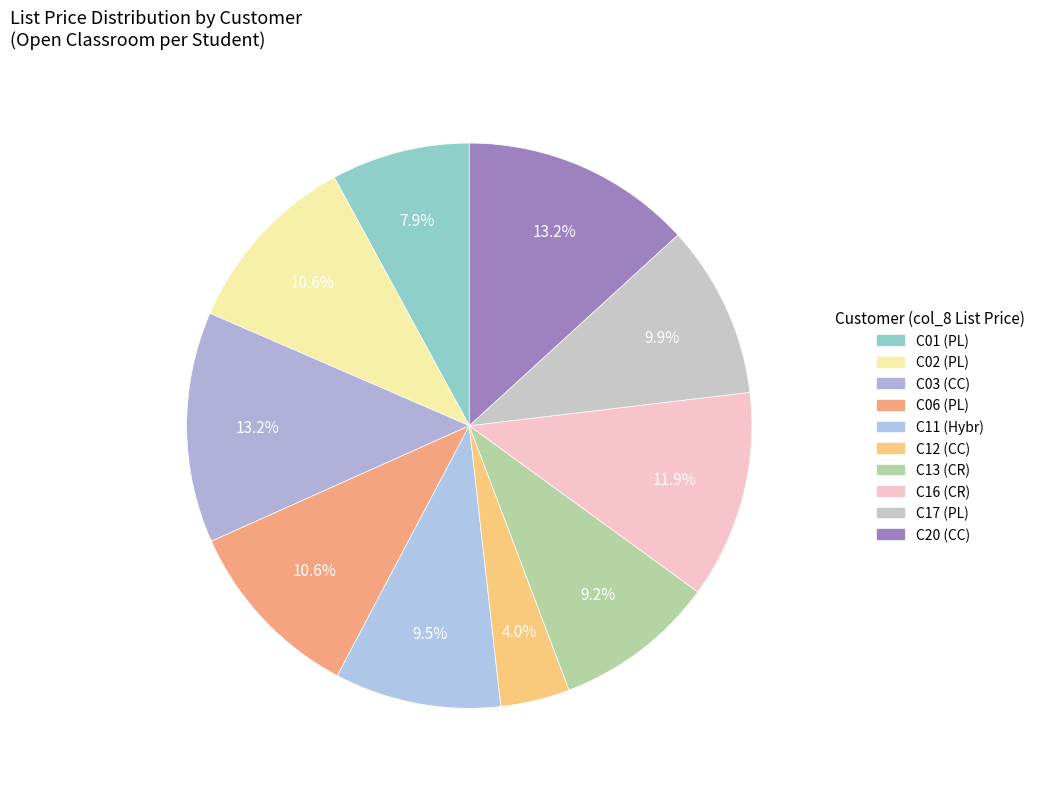

How many segments does this pie chart have?

10